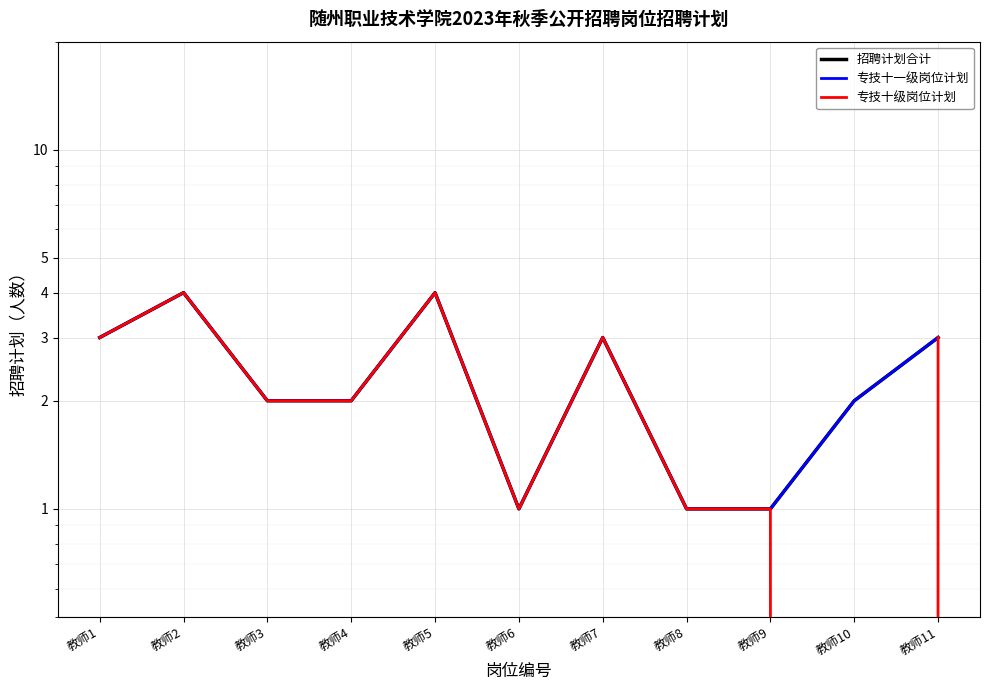

At how many categories does at least one series exceed 0?

11